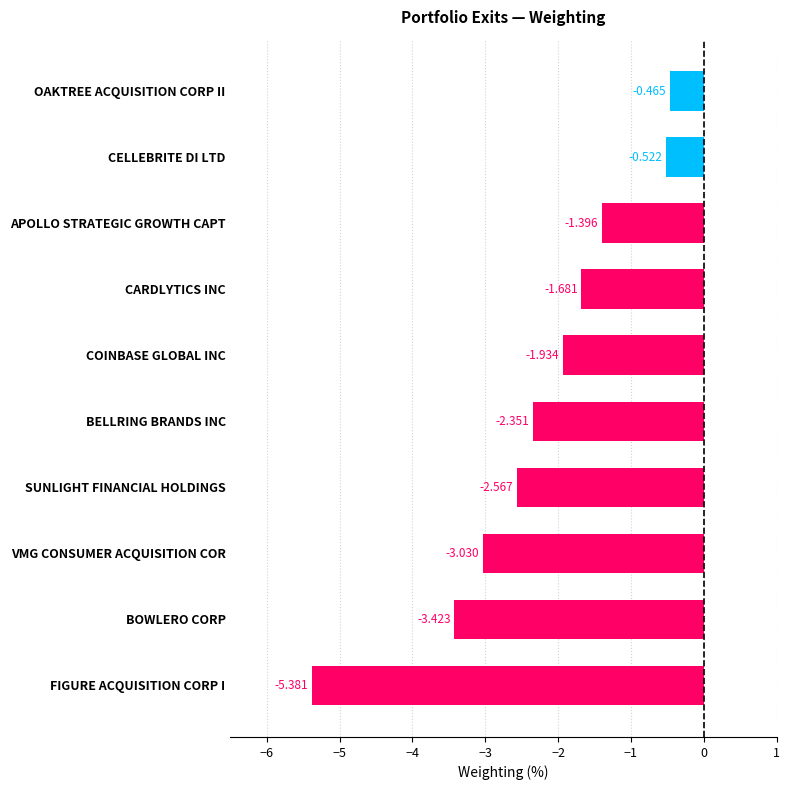

At which label is the value closest to -2?

COINBASE GLOBAL INC